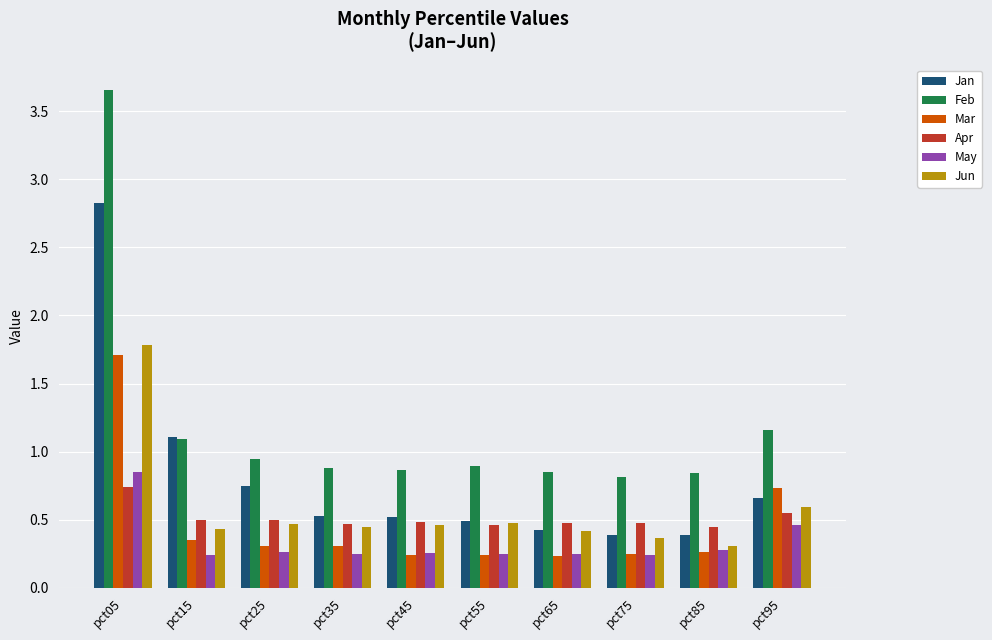

What is the sum of the Feb values at pct35 and pct05?

4.5